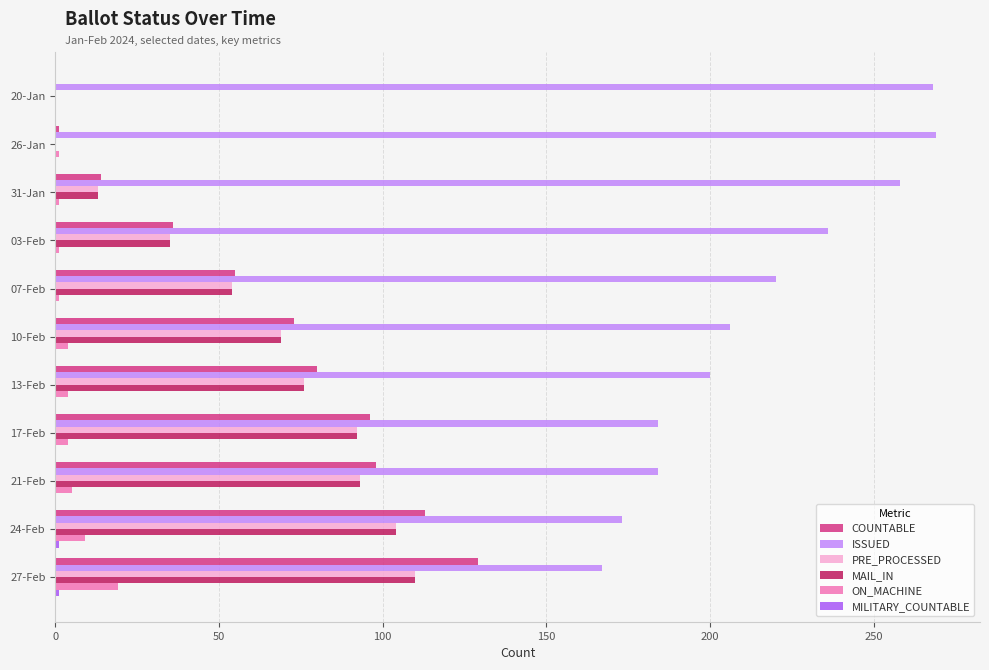

What is the highest value of the COUNTABLE series?

129